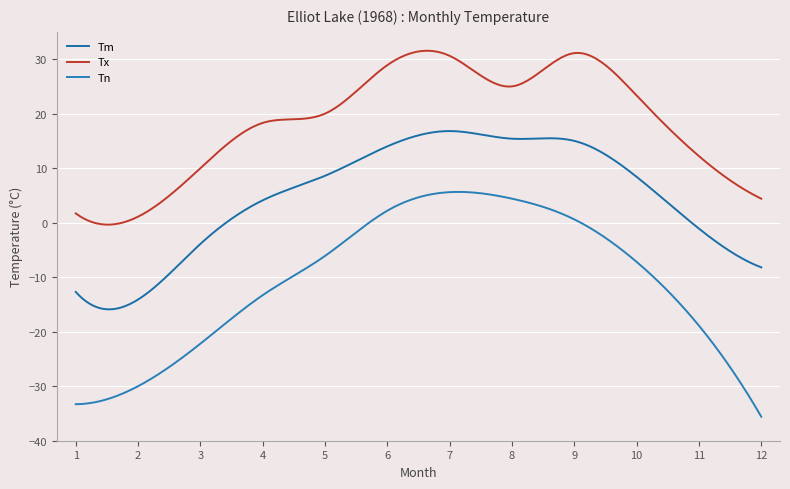

What is the average value of the Tm series?

4.7